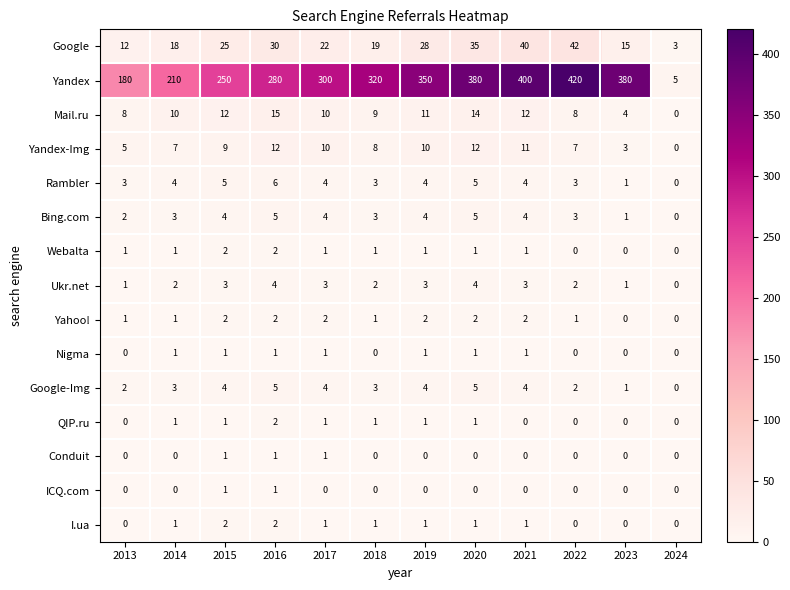

The Yandex series shows 300 at 2017. True or false?

True